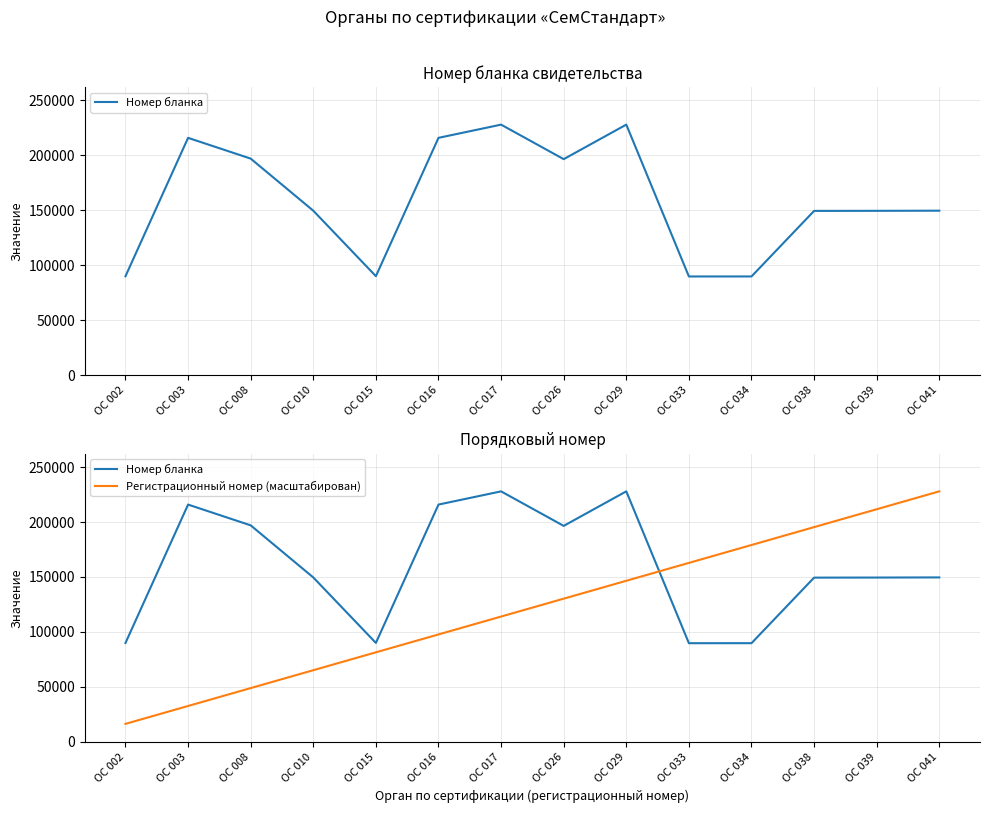

Which series has the largest total across all categories?

Номер бланка